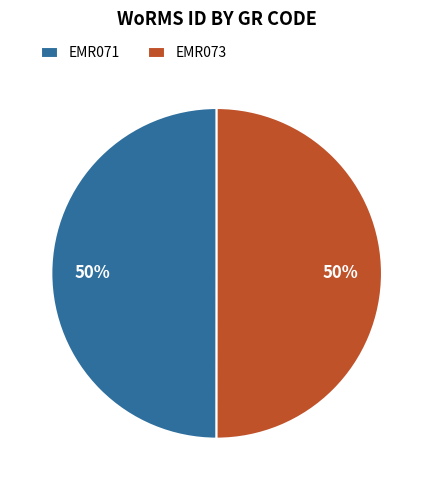

The EMR071 slice represents 50% of the pie. True or false?

True